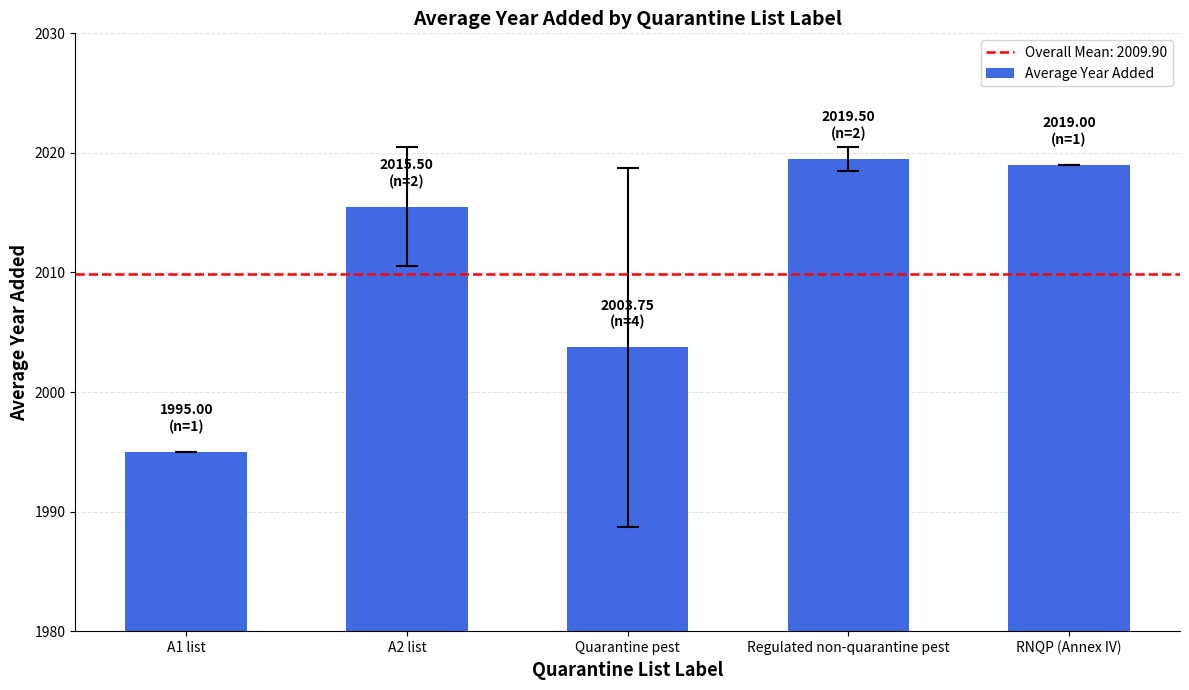

Reading left to right, transcribe all the data shown in this chart.

1995.0	2015.5	2003.8	2019.5	2019.0